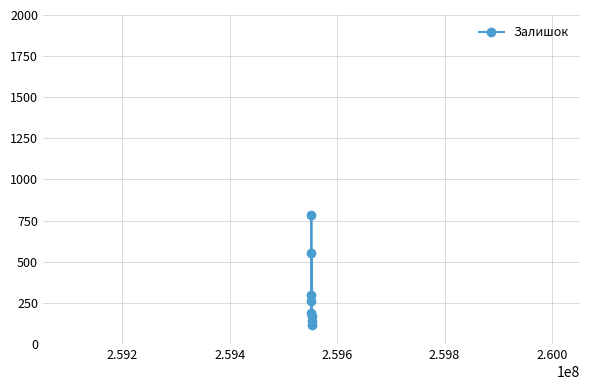

What is the sum of all values?

2513